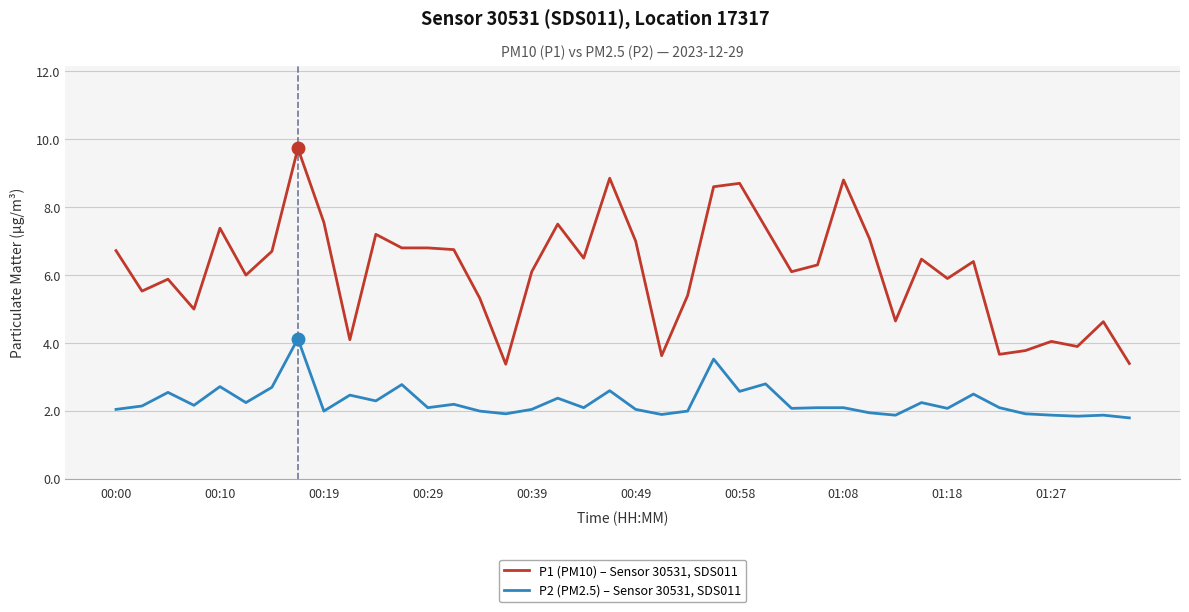

True or false: P1 (PM10) – Sensor 30531, SDS011 and P2 (PM2.5) – Sensor 30531, SDS011 cross at least once.

False